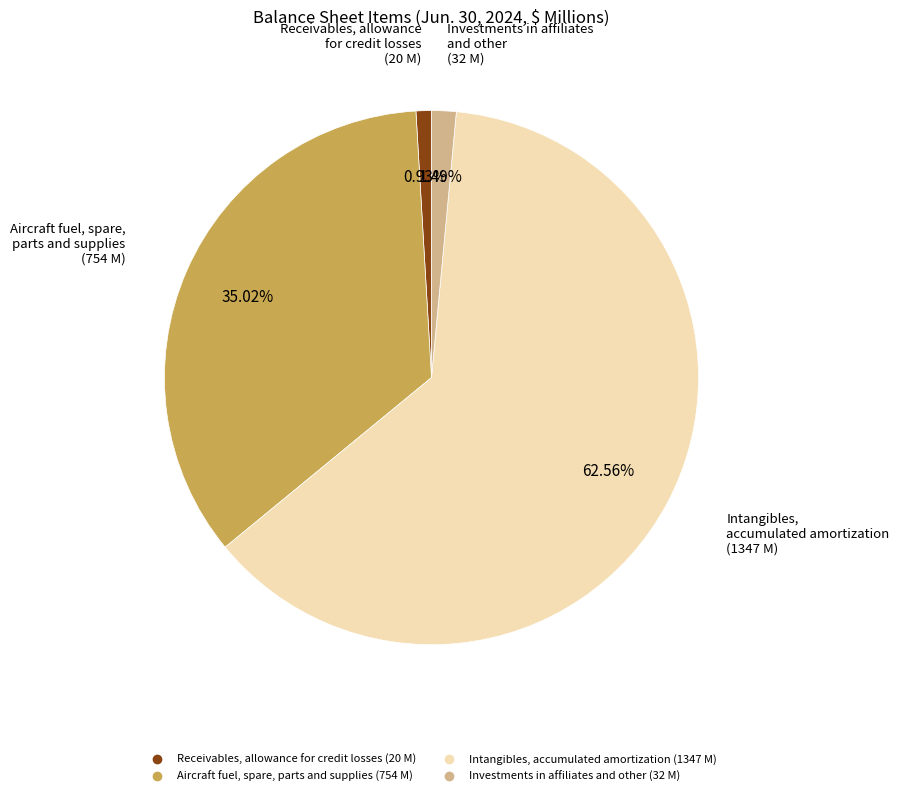

Rank the categories by value from highest to lowest.

Intangibles, accumulated amortization, Aircraft fuel, spare, parts and supplies, Investments in affiliates and other, Receivables, allowance for credit losses